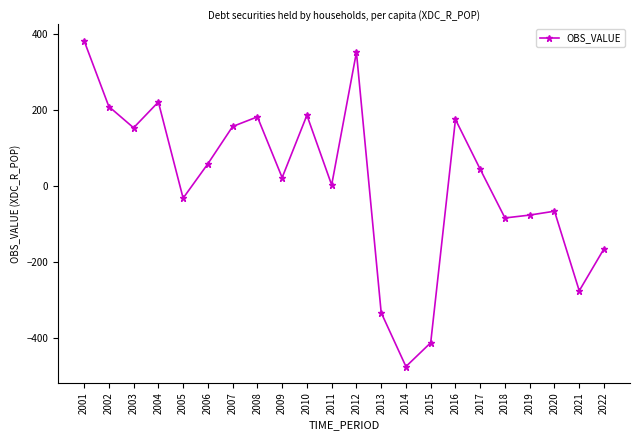

How many interior local valleys (lower than both neighbors) does the data have?

7